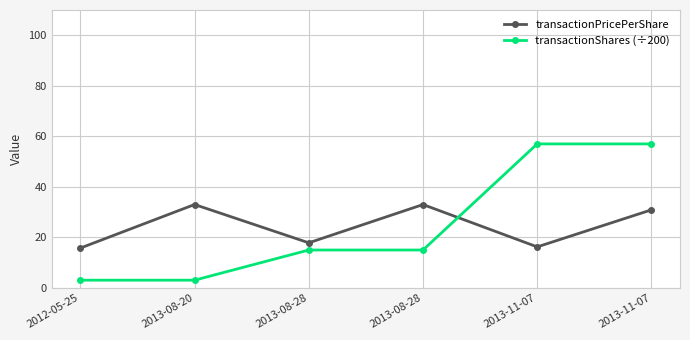

Does the chart display data point markers on the line(s)?

Yes